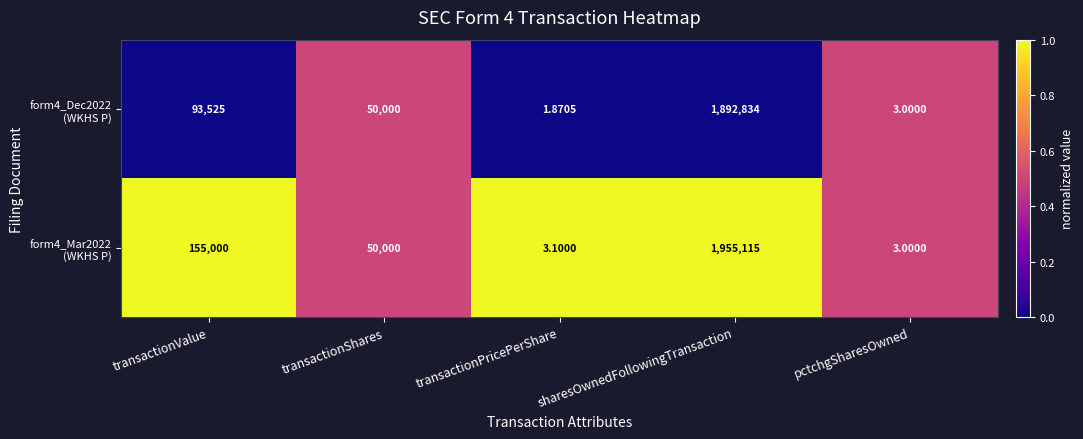

Which category has the highest value across all series?

sharesOwnedFollowingTransaction